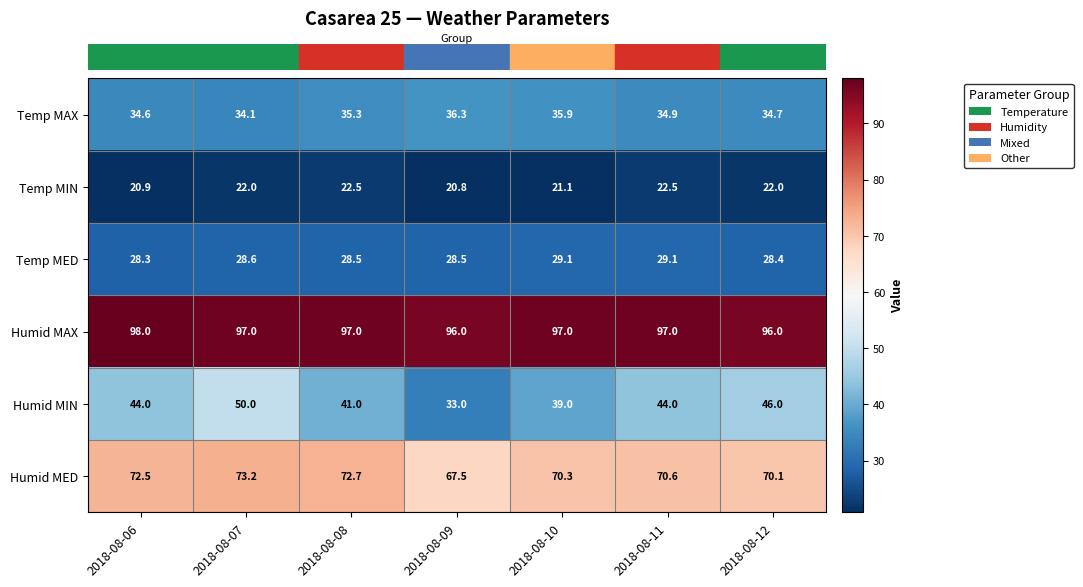

What is the difference between the highest and lowest values at 2018-08-07?

75.0